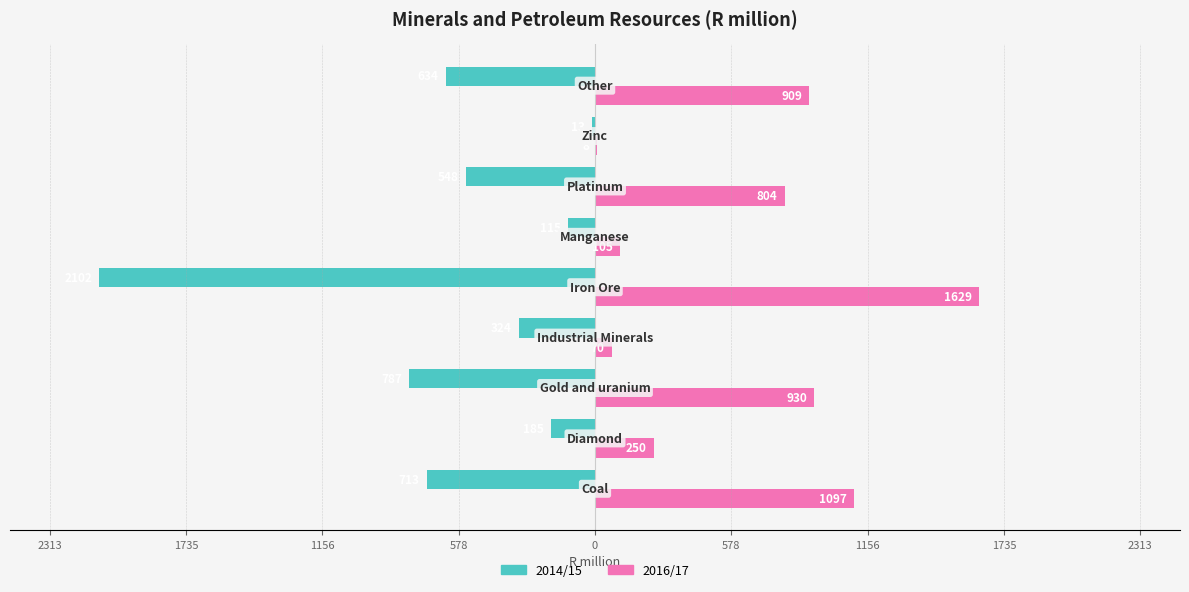

What is the maximum value shown in the chart?

1628.5